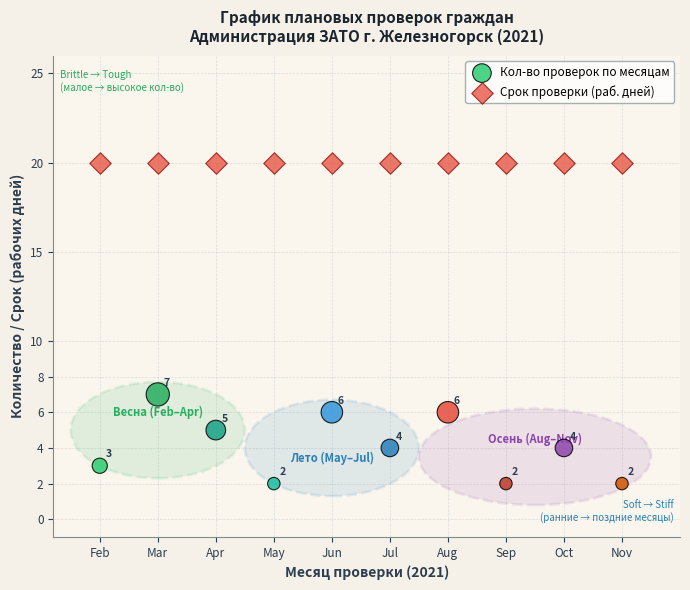

What are all the series names shown in the legend?

Кол-во проверок по месяцам, Срок проверки (раб. дней)